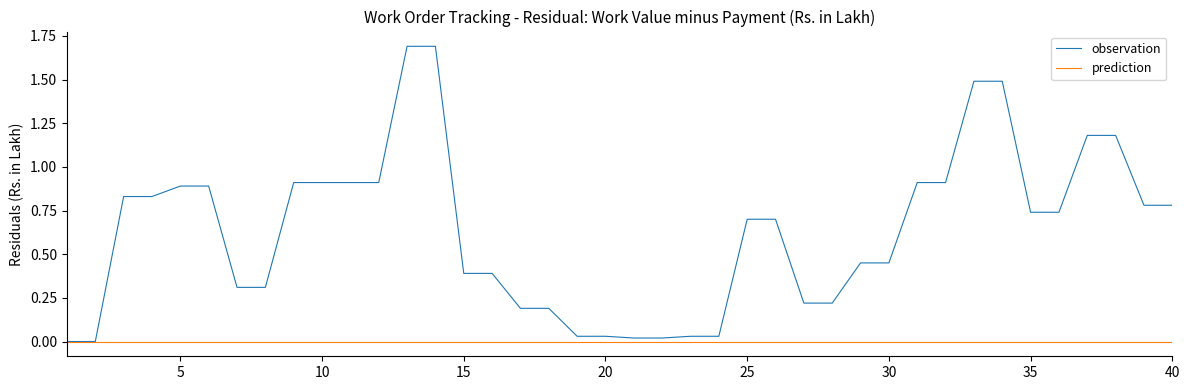

Which series has the largest range (max minus min)?

observation